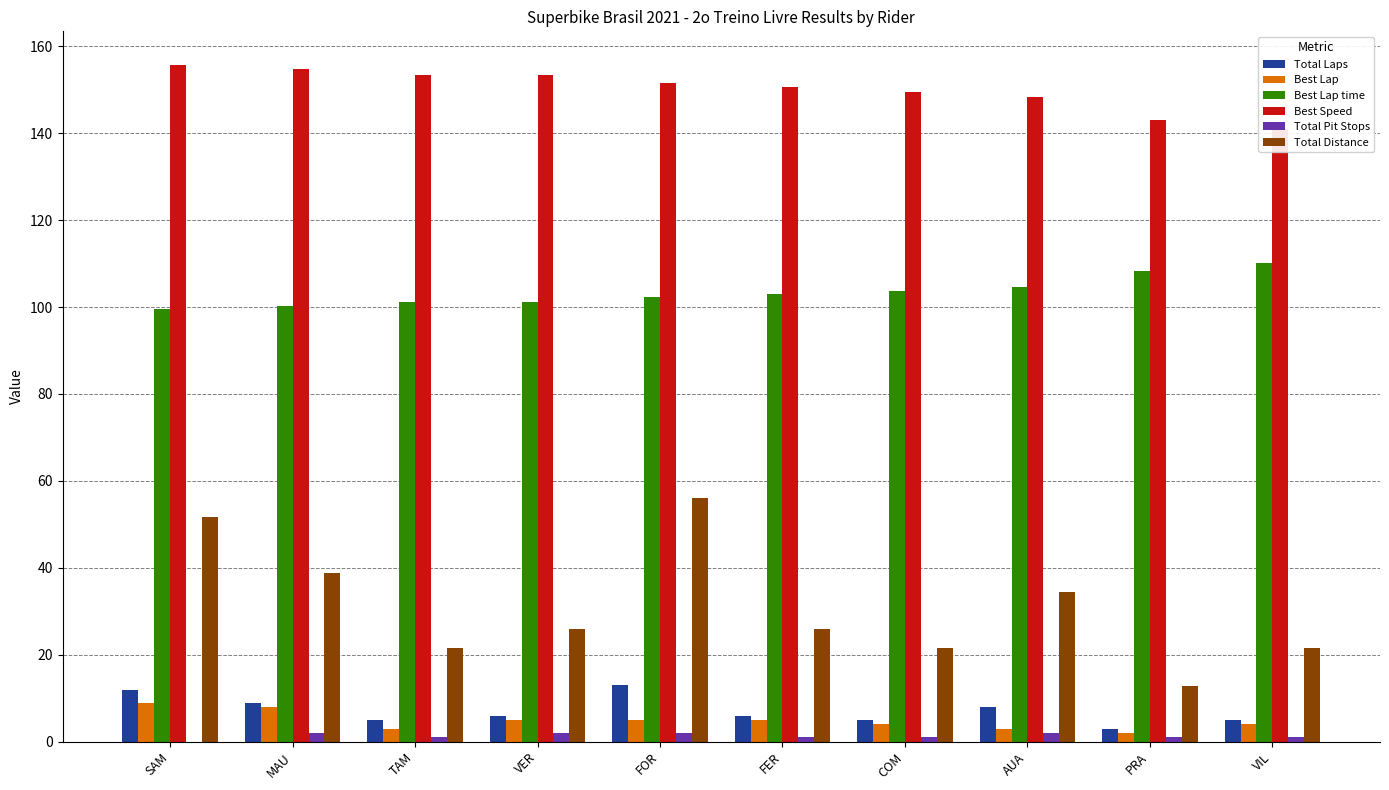

Reading left to right, extract all data points from this chart.

Total Laps: SAM=12.0	MAU=9.0	TAM=5.0	VER=6.0	FOR=13.0	FER=6.0	COM=5.0	AUA=8.0	PRA=3.0	VIL=5.0
Best Lap: SAM=9.0	MAU=8.0	TAM=3.0	VER=5.0	FOR=5.0	FER=5.0	COM=4.0	AUA=3.0	PRA=2.0	VIL=4.0
Best Lap time: SAM=99.7	MAU=100.2	TAM=101.1	VER=101.1	FOR=102.4	FER=102.9	COM=103.8	AUA=104.6	PRA=108.4	VIL=110.0
Best Speed: SAM=155.7	MAU=154.8	TAM=153.4	VER=153.4	FOR=151.5	FER=150.7	COM=149.5	AUA=148.3	PRA=143.1	VIL=141.0
Total Pit Stops: SAM=0.0	MAU=2.0	TAM=1.0	VER=2.0	FOR=2.0	FER=1.0	COM=1.0	AUA=2.0	PRA=1.0	VIL=1.0
Total Distance: SAM=51.7	MAU=38.8	TAM=21.5	VER=25.9	FOR=56.0	FER=25.9	COM=21.5	AUA=34.5	PRA=12.9	VIL=21.5